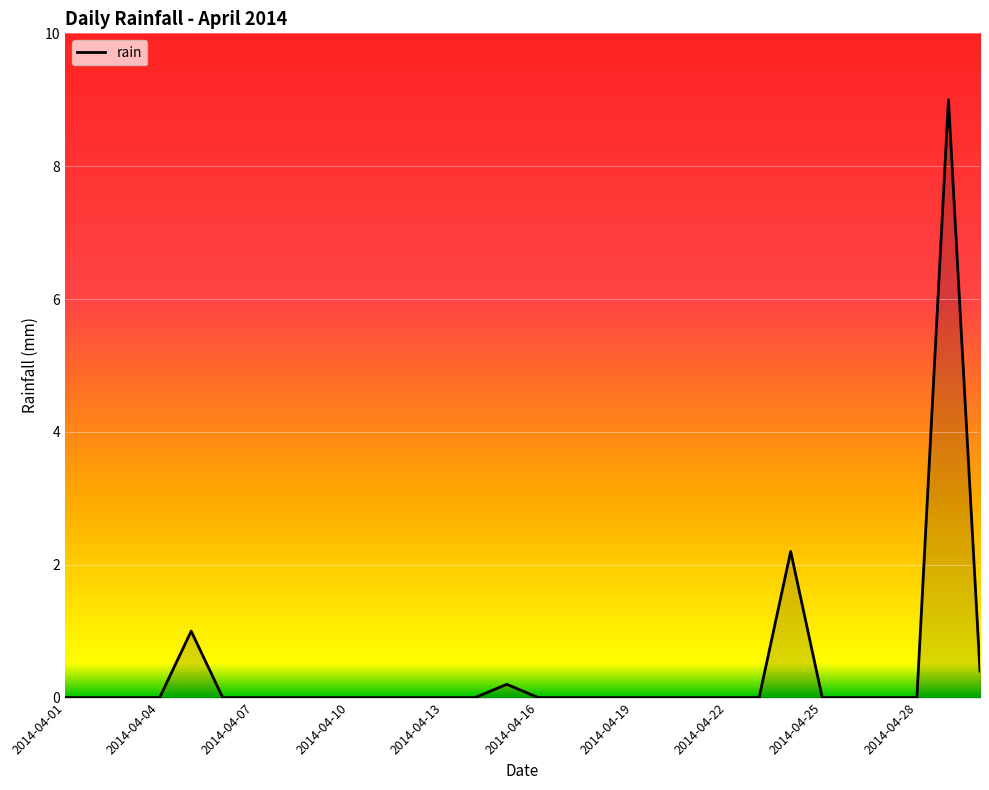

What is the maximum value shown in the chart?

9.0